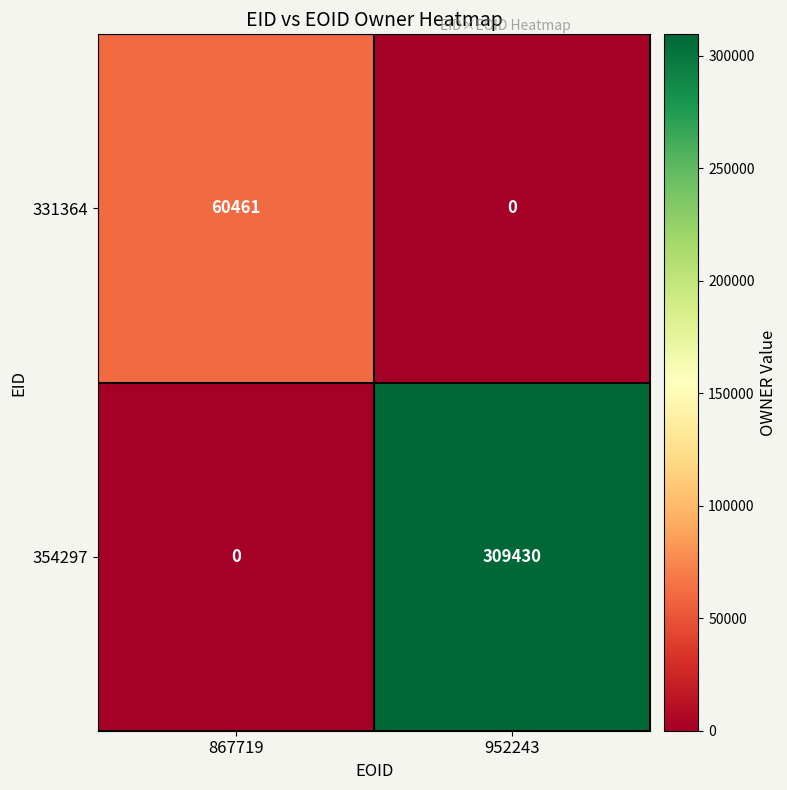

Reading left to right, what are all the values shown in this chart?

331364: 60461	0
354297: 0	309430